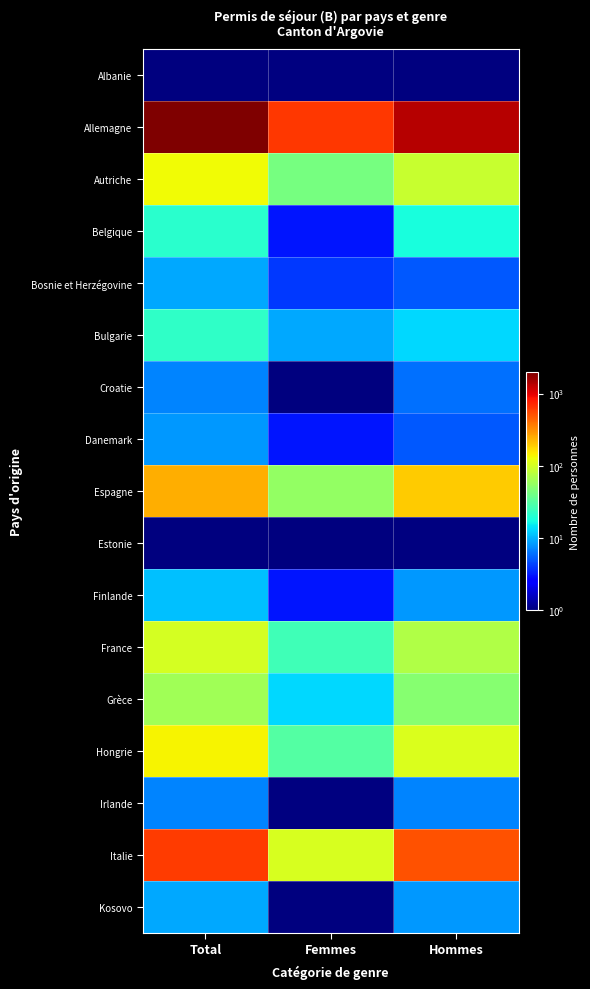

At how many categories does at least one series exceed 1467?

1